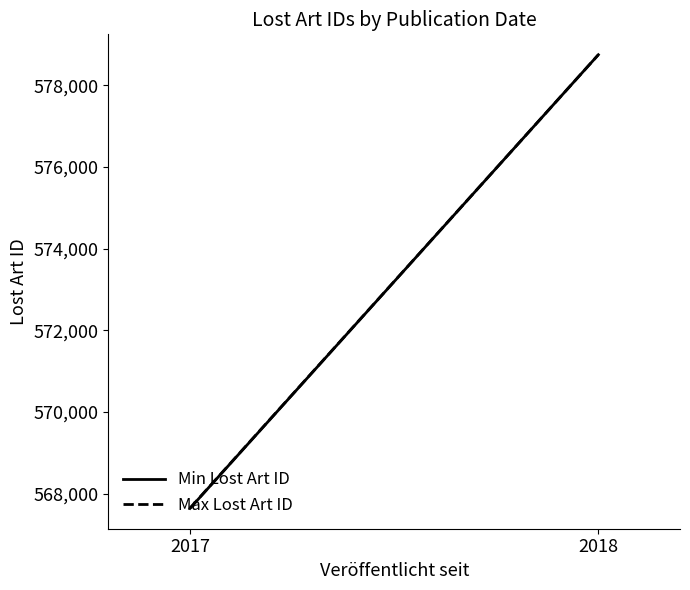

Which series has the largest range (max minus min)?

Min Lost Art ID